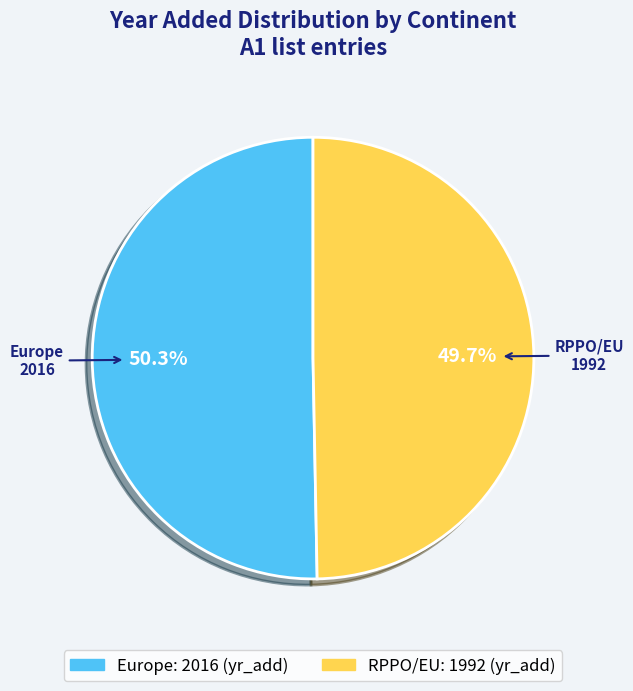

Rank the categories by value from lowest to highest.

RPPO/EU, Europe